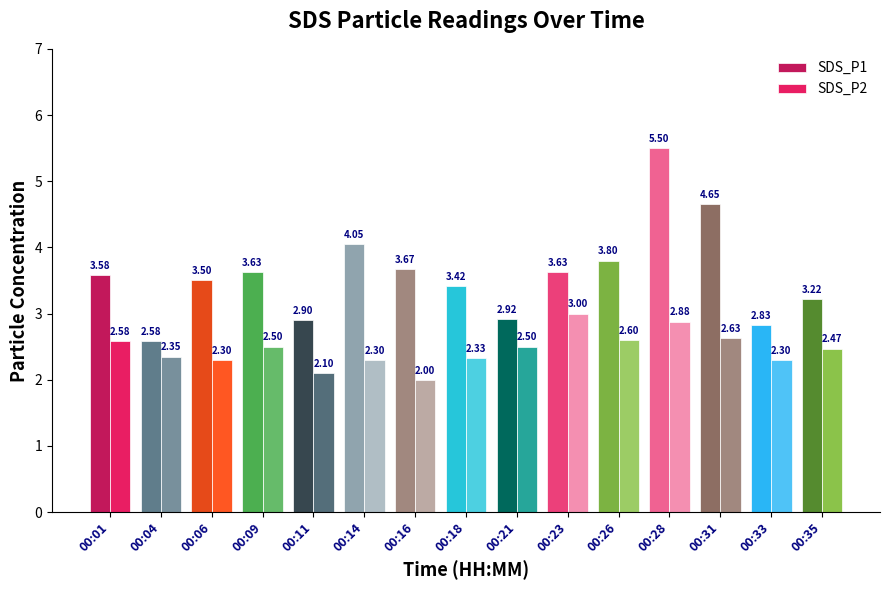

Count the number of categories in the chart.

15